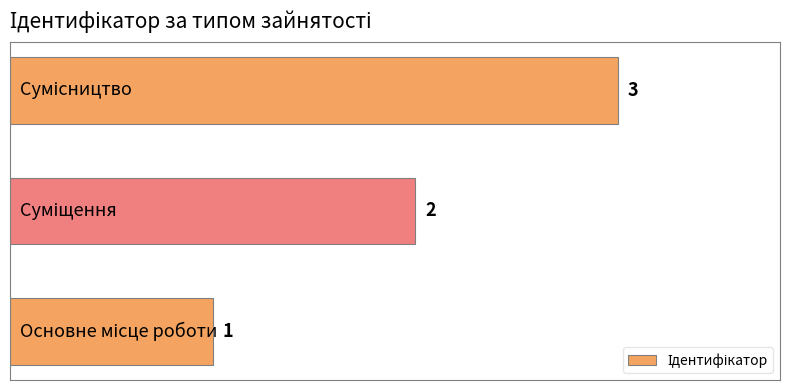

What is the greatest value displayed?

3